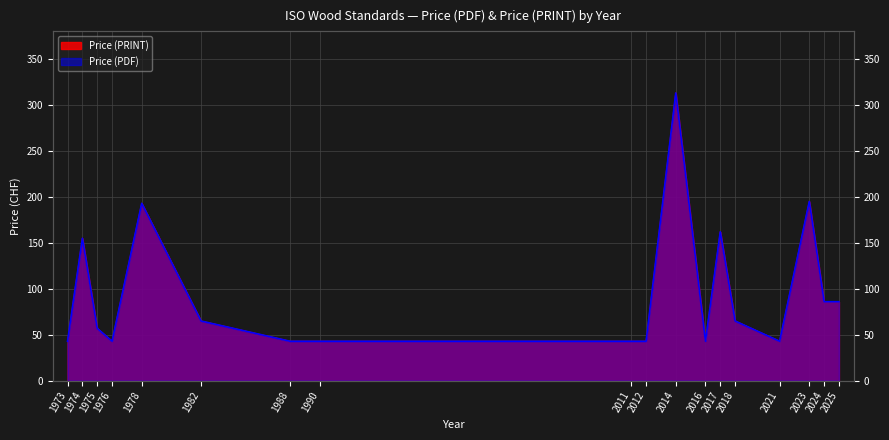

Where is the first local maximum for Price (PRINT)?

1974